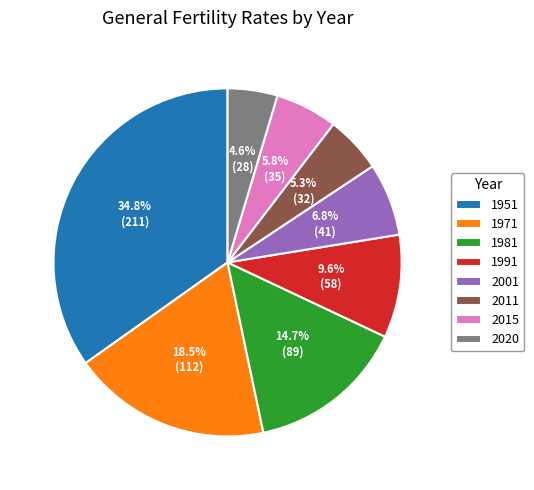

How much of the chart is everything except 1971?

81.5%